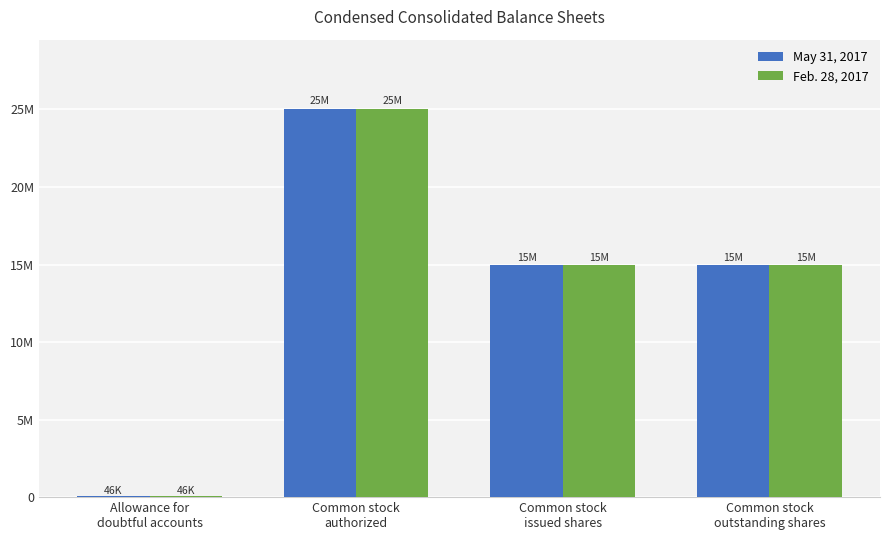

What are all the series names shown in the legend?

May 31, 2017, Feb. 28, 2017